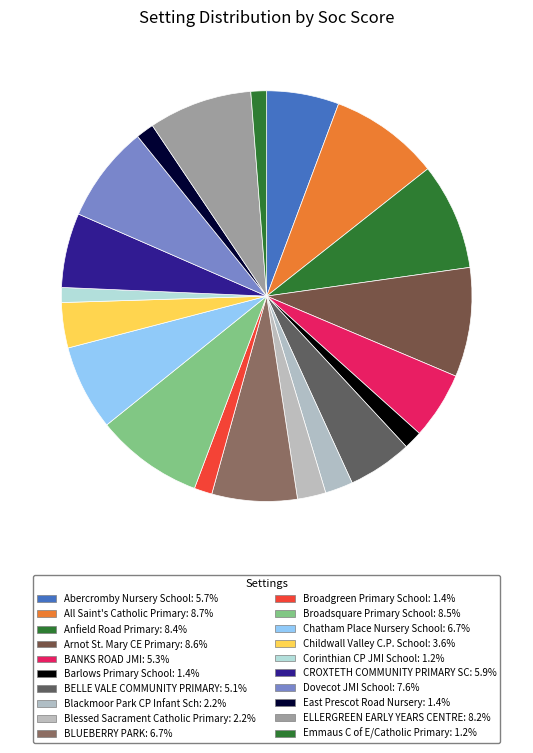

Count the number of slices in the pie.

20